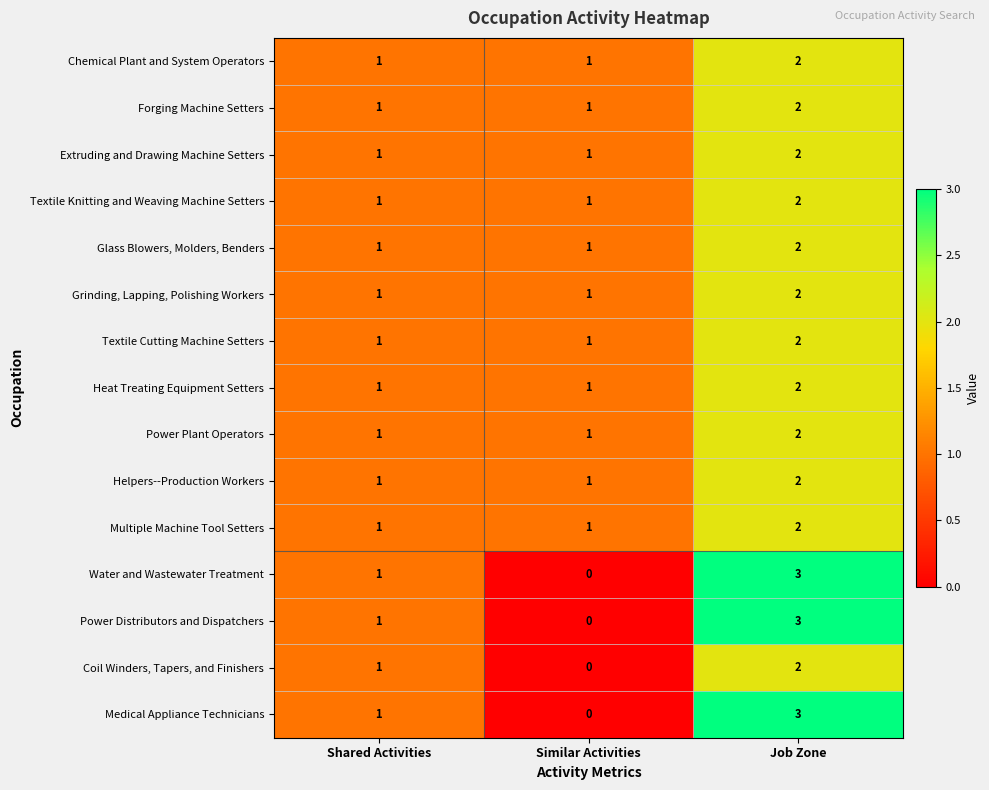

What is the greatest value displayed?

3